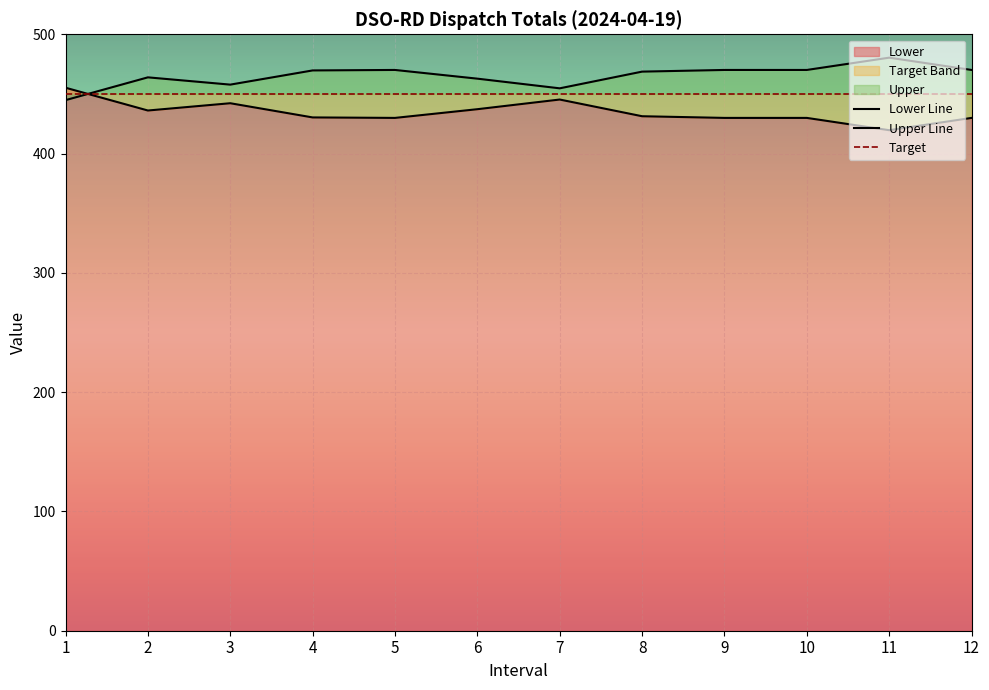

Reading left to right, extract all data points from this chart.

Lower: 455.2	436.1	442.2	430.3	429.9	437.2	445.3	431.3	429.9	429.9	419.6	429.9
Upper: 444.8	463.9	457.8	469.7	470.1	462.8	454.7	468.7	470.1	470.1	480.4	470.1